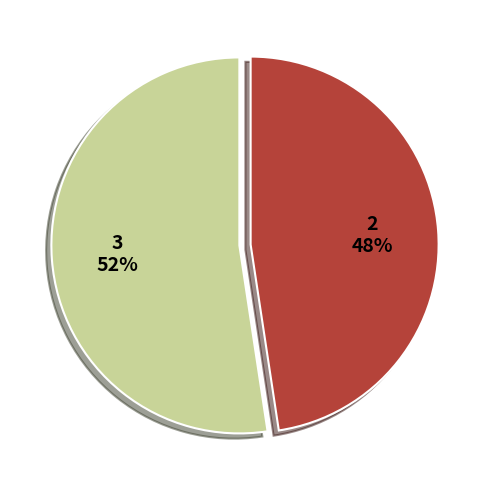

To the nearest percent, what percentage of the pie is 2?

48%